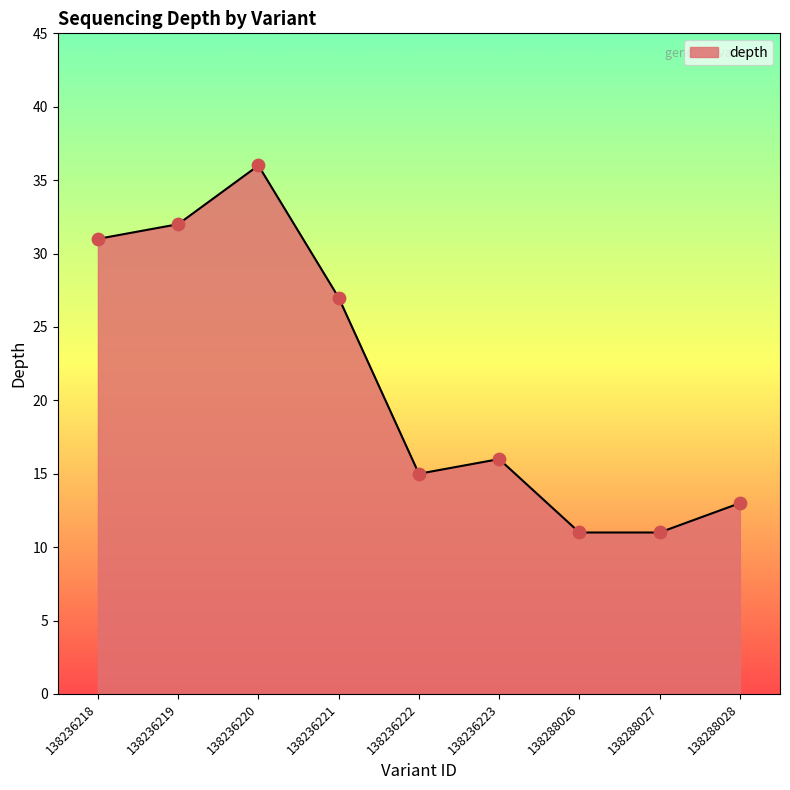

Which has a higher value, 138236218 or 138236220?

138236220